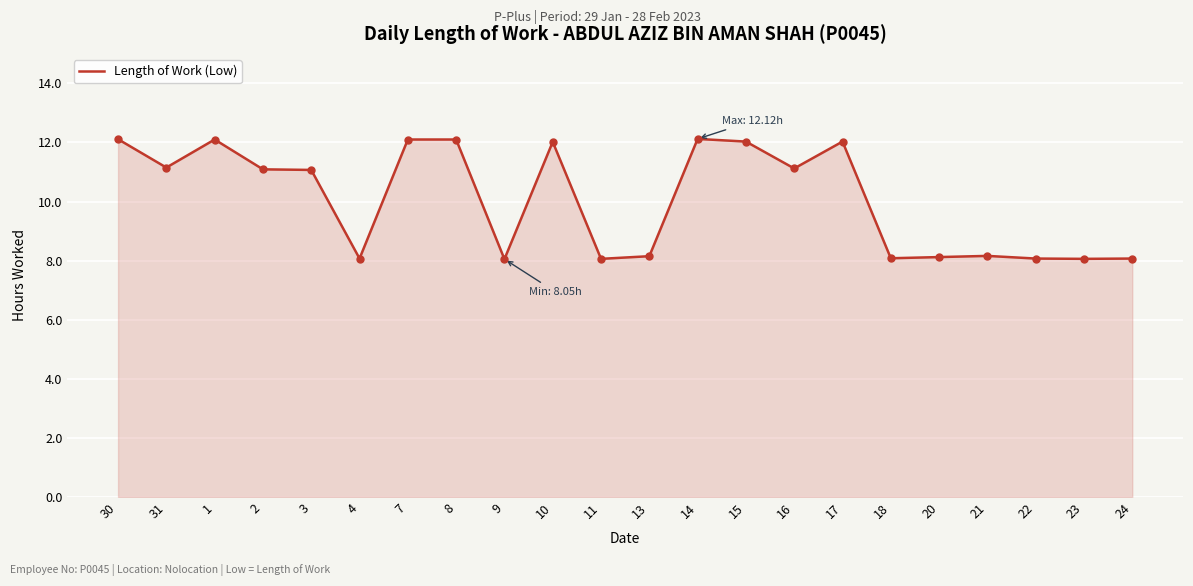

Approximately how many times larger is the value at 20 compared to 17?

0.7